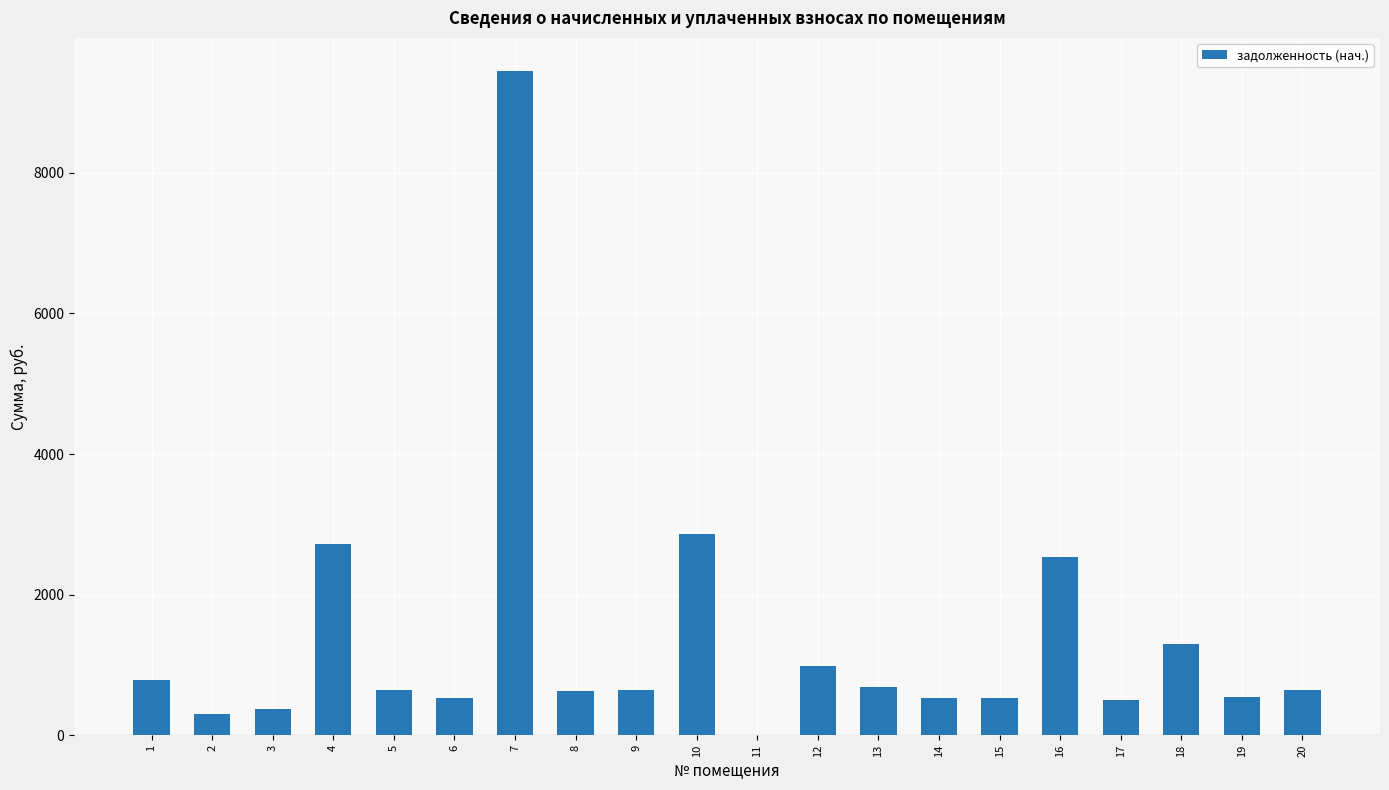

Are the bars horizontal?

No